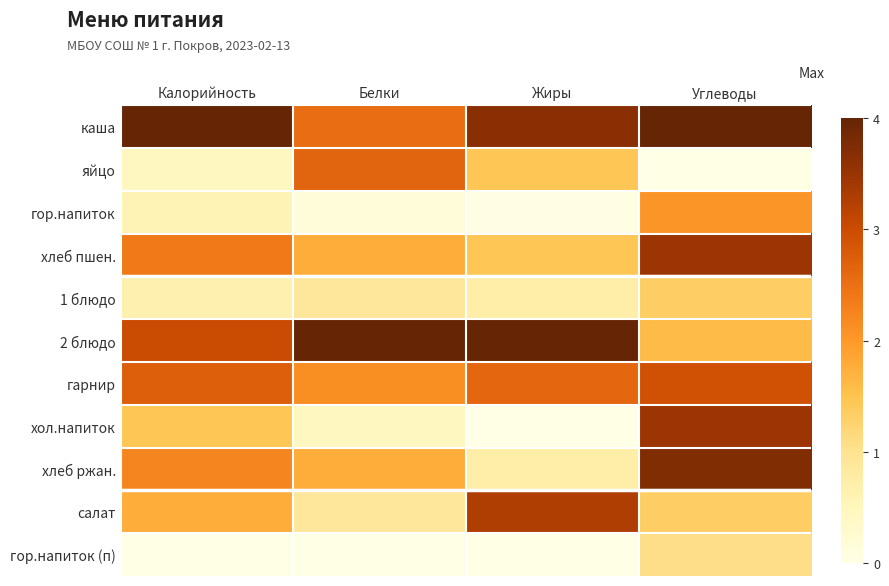

At which category is the sum across all series the highest?

Углеводы